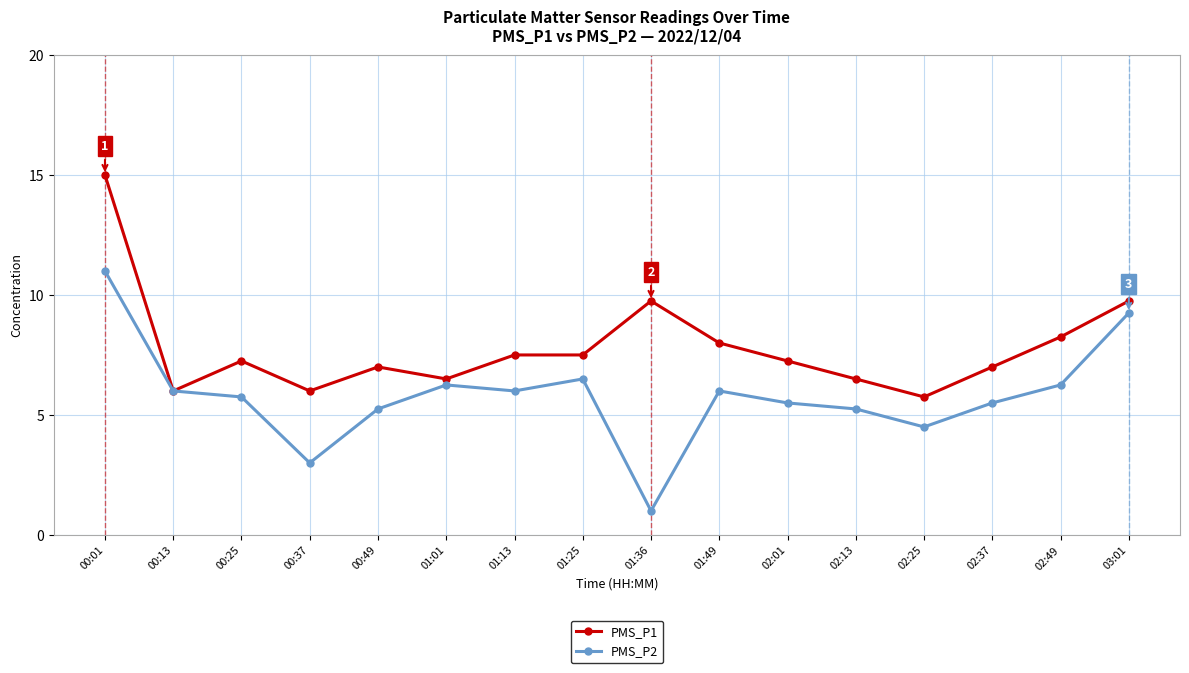

What is the spread (max minus min) of values at 01:13?

1.5